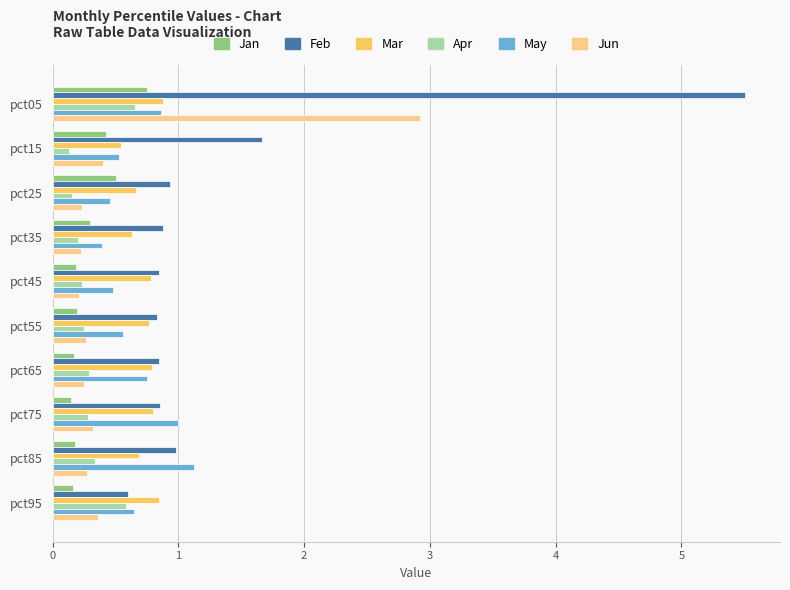

Which series has the widest spread of values?

Feb